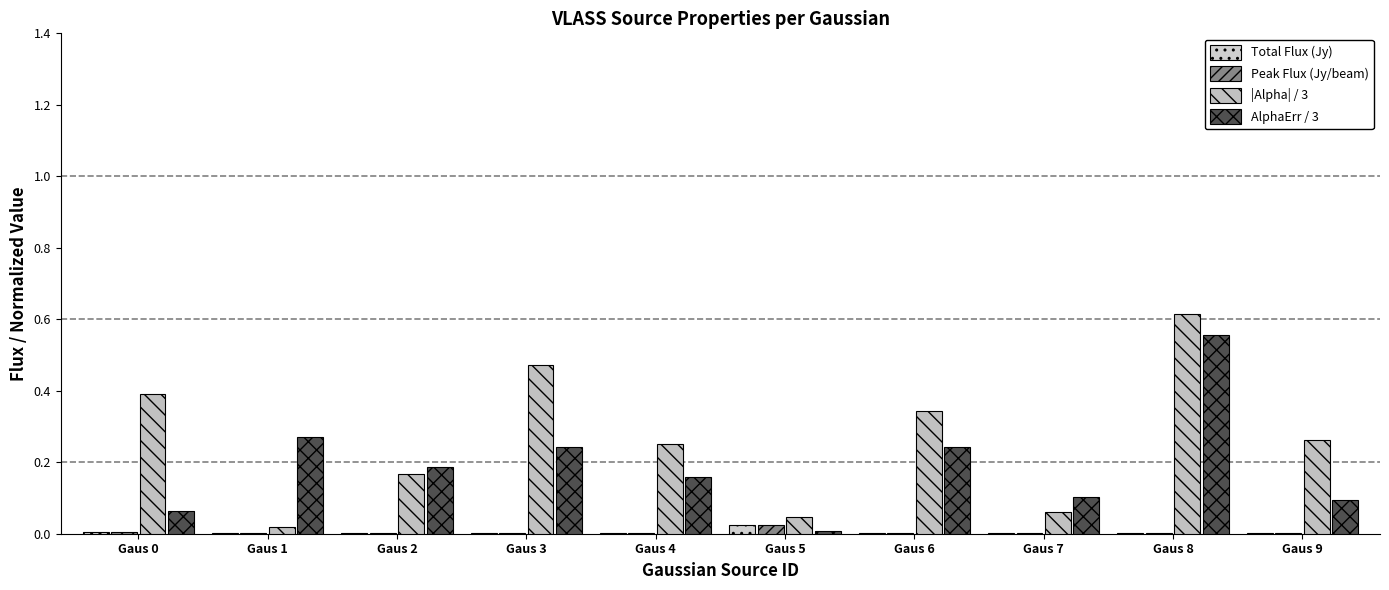

Does the chart contain stacked bars?

No